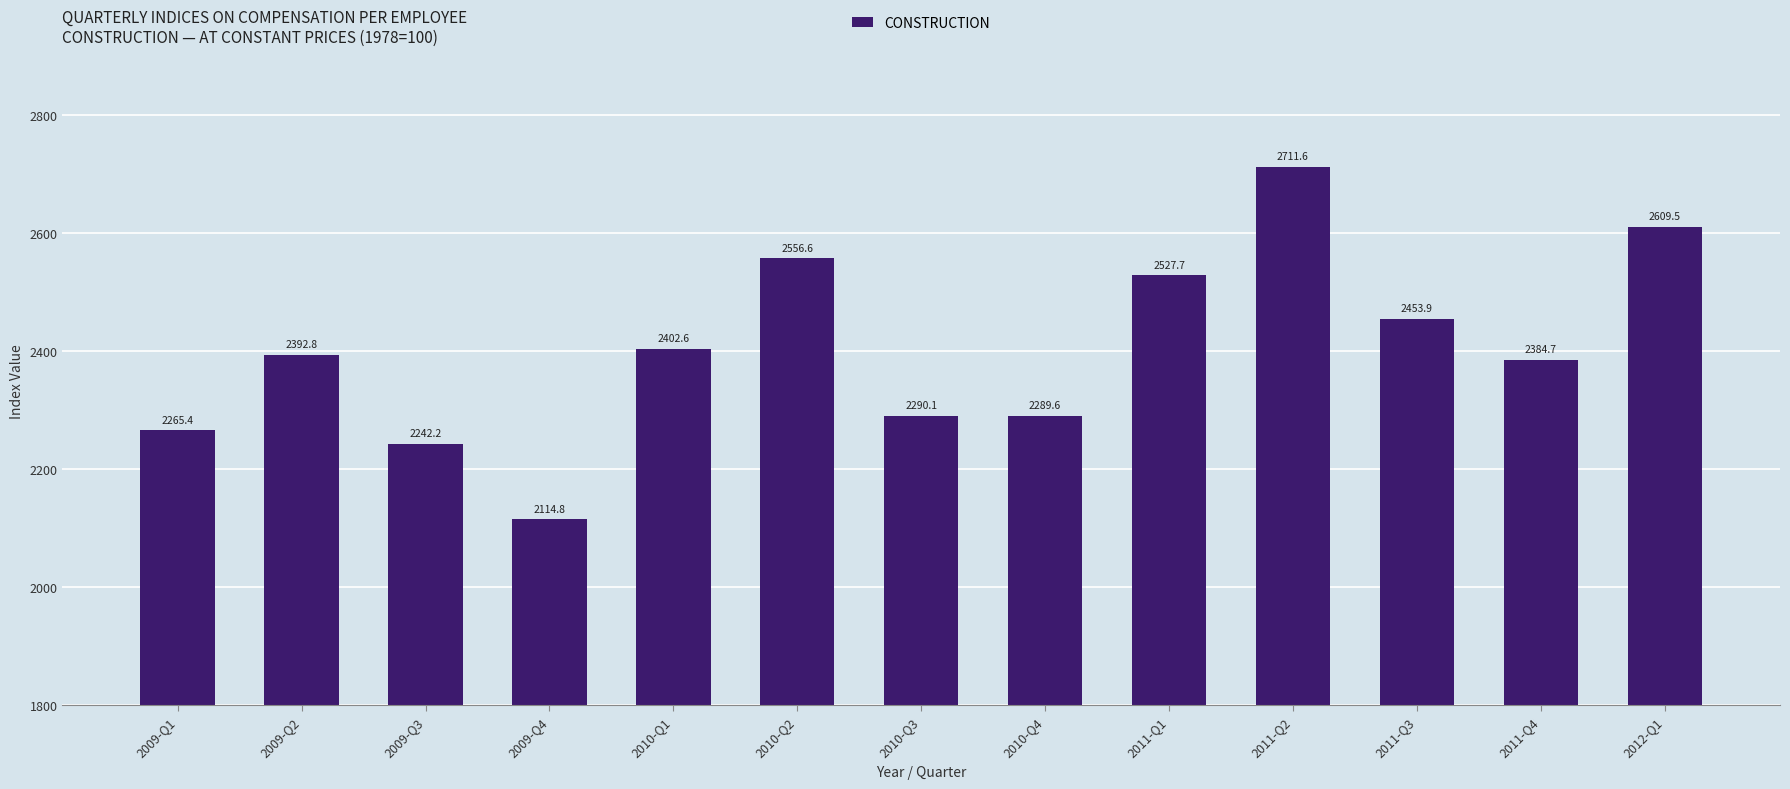

What position from the left is 2010-Q4?

8